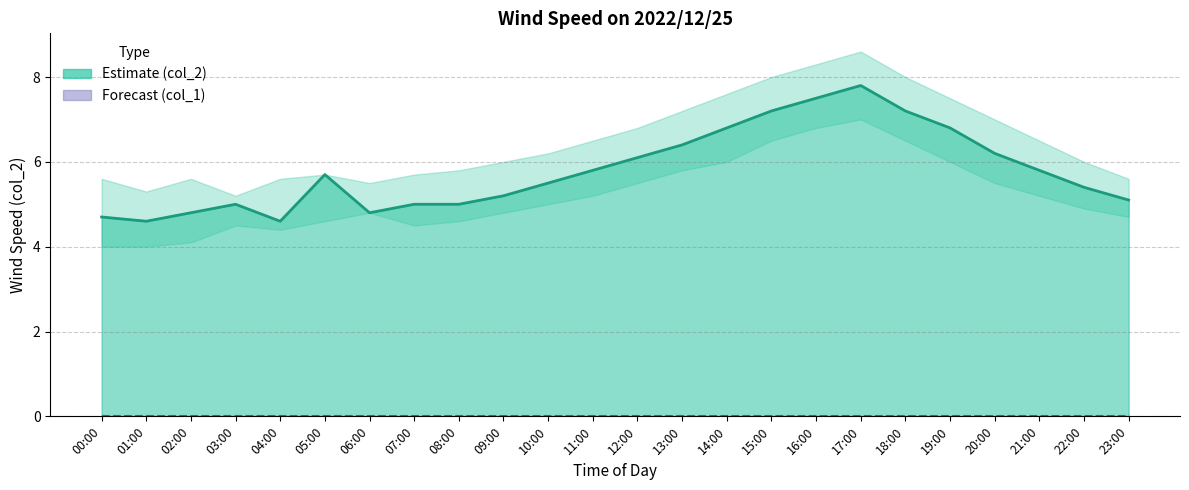

At how many categories does at least one series exceed 5?

16